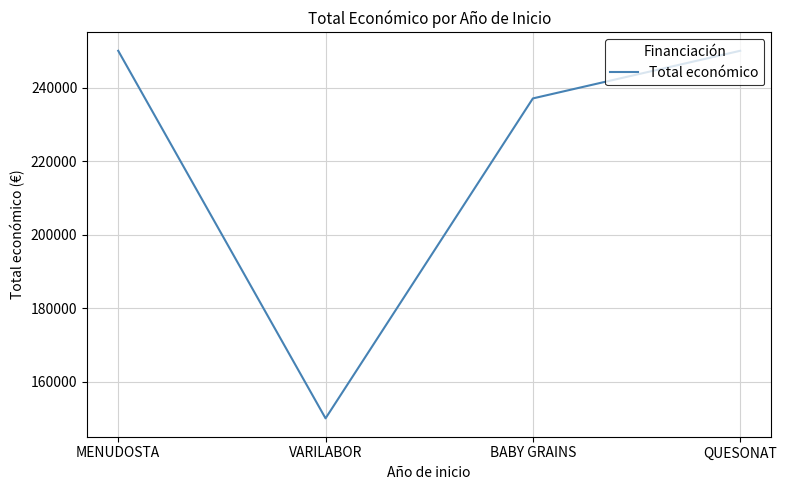

Which category has the lowest value across all series?

VARILABOR